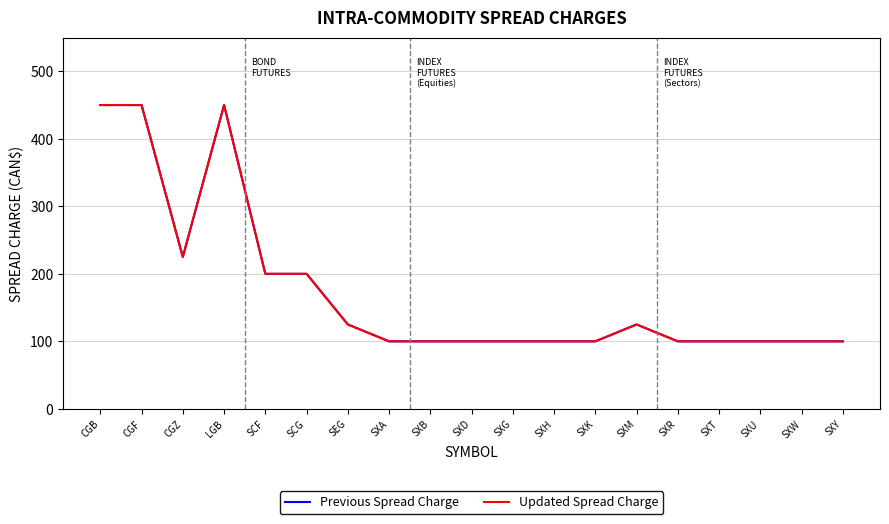

Where is Previous Spread Charge nearest to the value 275?

CGZ